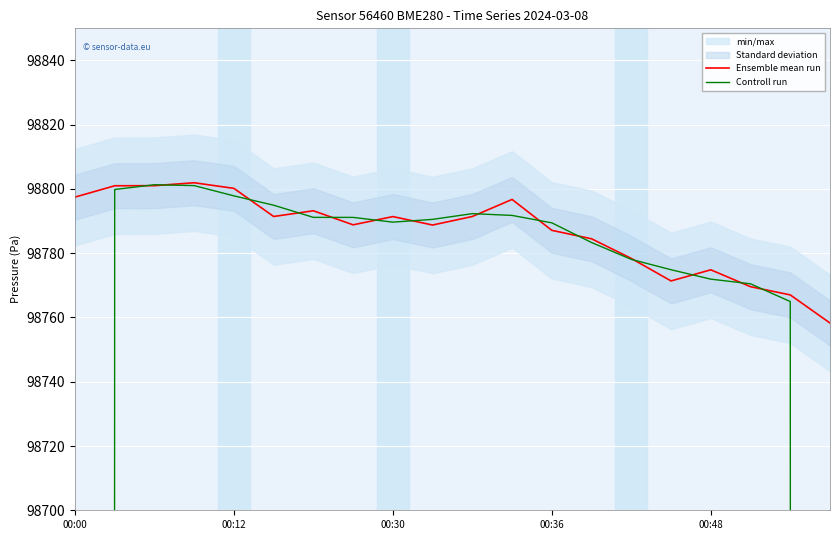

Between 18 and 10, which is larger?

10